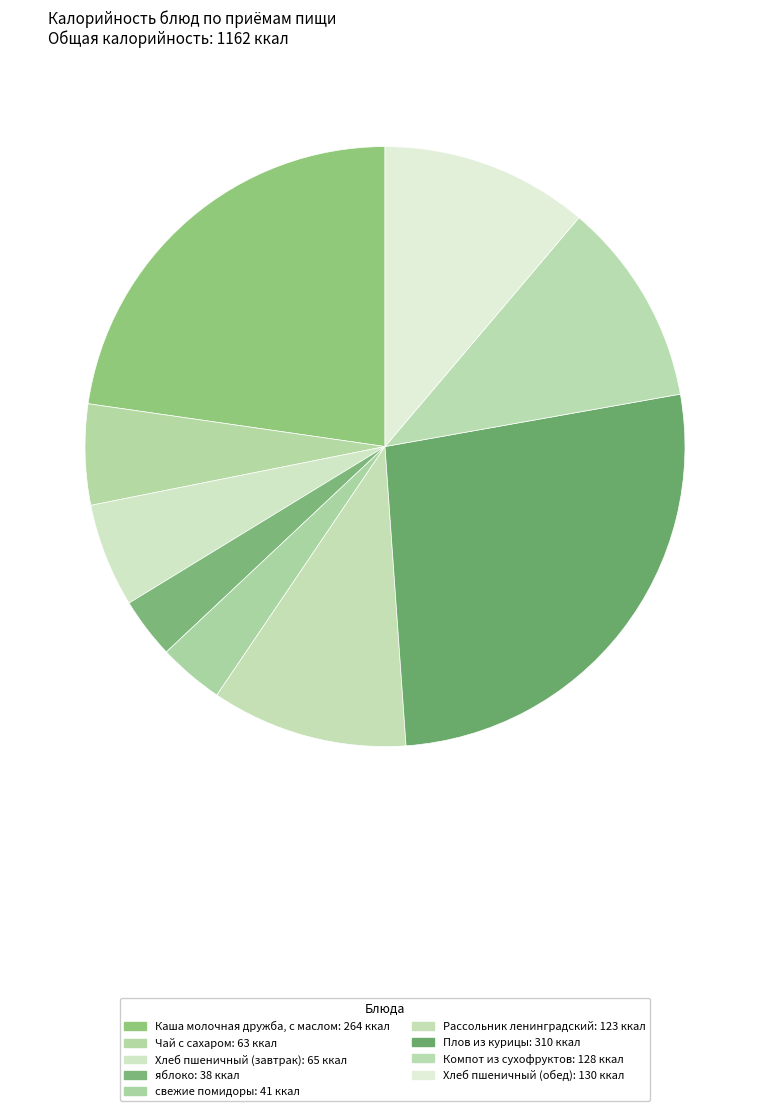

Count the number of slices in the pie.

9